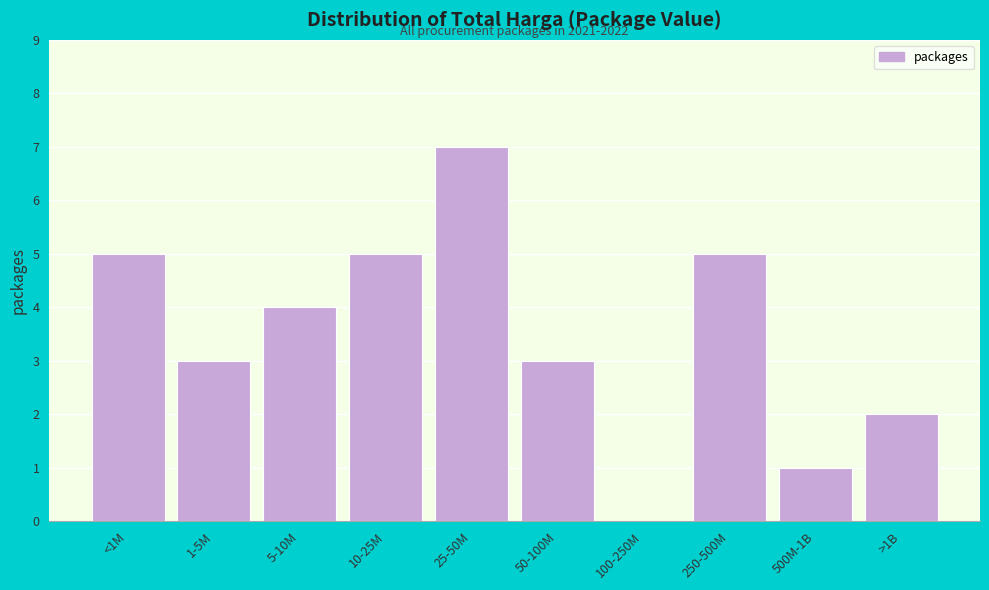

Reading right to left, what are all the values shown in this chart?

>1B=2	500M-1B=1	250-500M=5	100-250M=0	50-100M=3	25-50M=7	10-25M=5	5-10M=4	1-5M=3	<1M=5